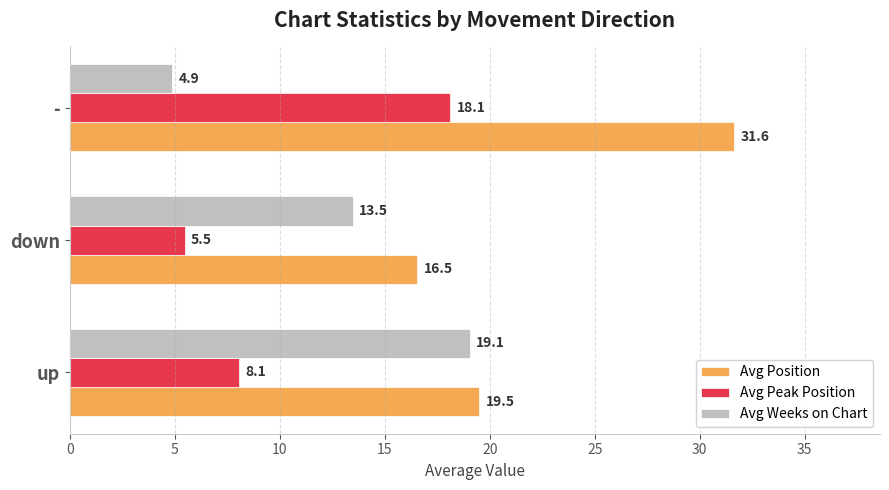

What is the lowest value of the Avg Position series?

16.5